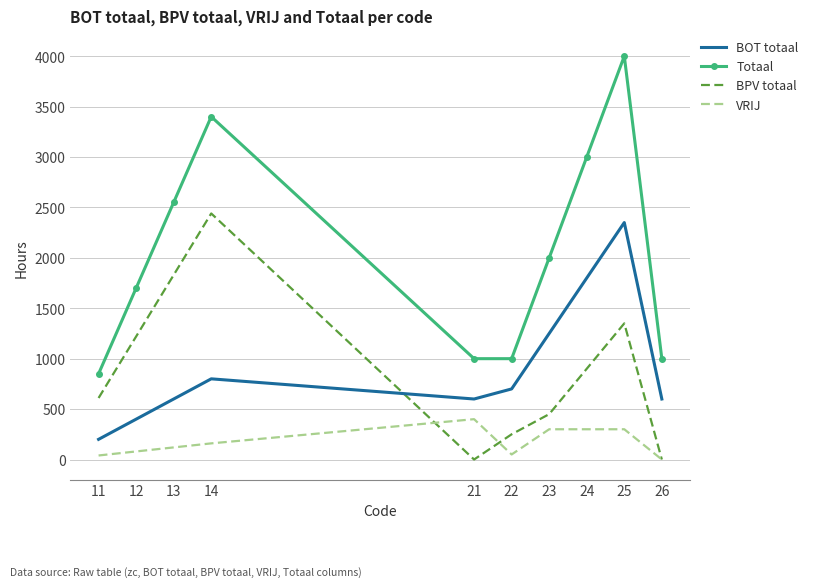

Rank the series by their maximum value, from lowest to highest.

VRIJ, BOT totaal, BPV totaal, Totaal